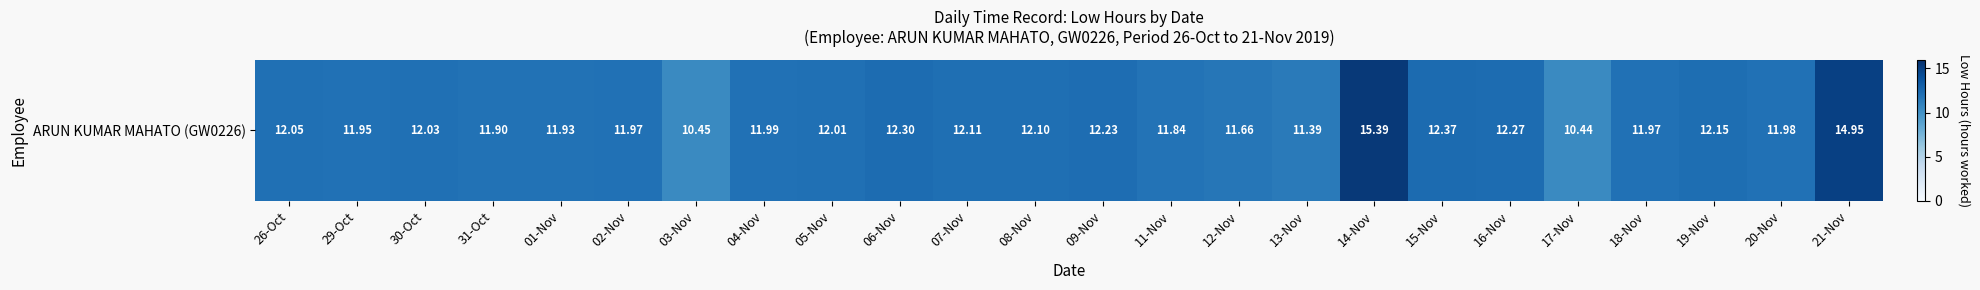

Between 26-Oct and 05-Nov, which is larger?

26-Oct